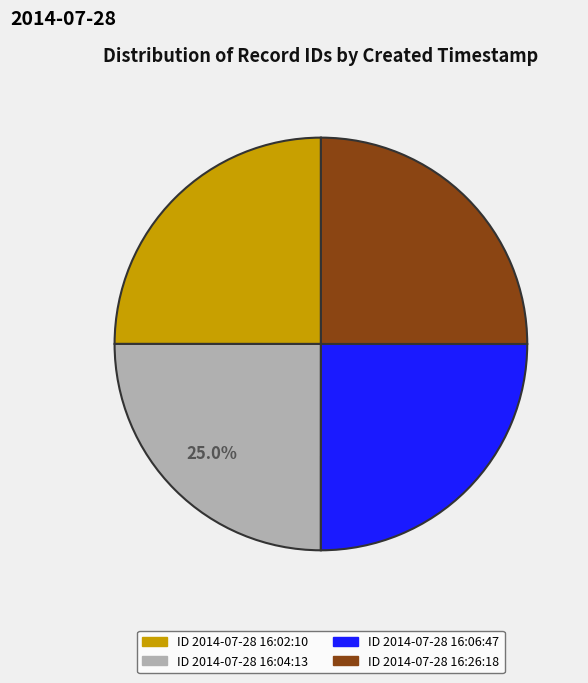

Is there a majority slice in this chart?

No